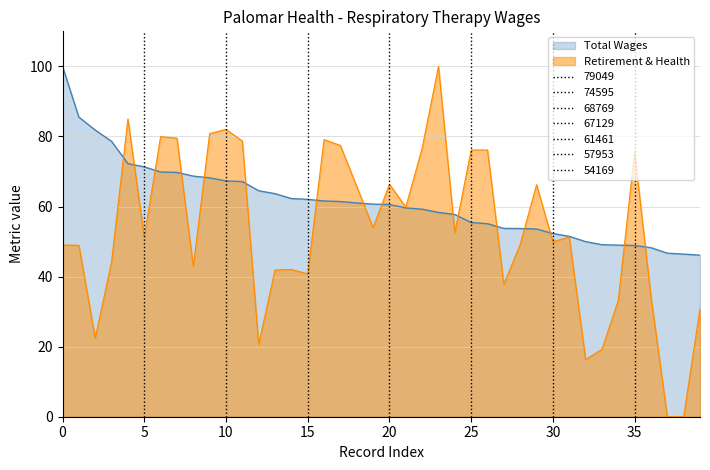

How many data points in total_wages are above 60?

21